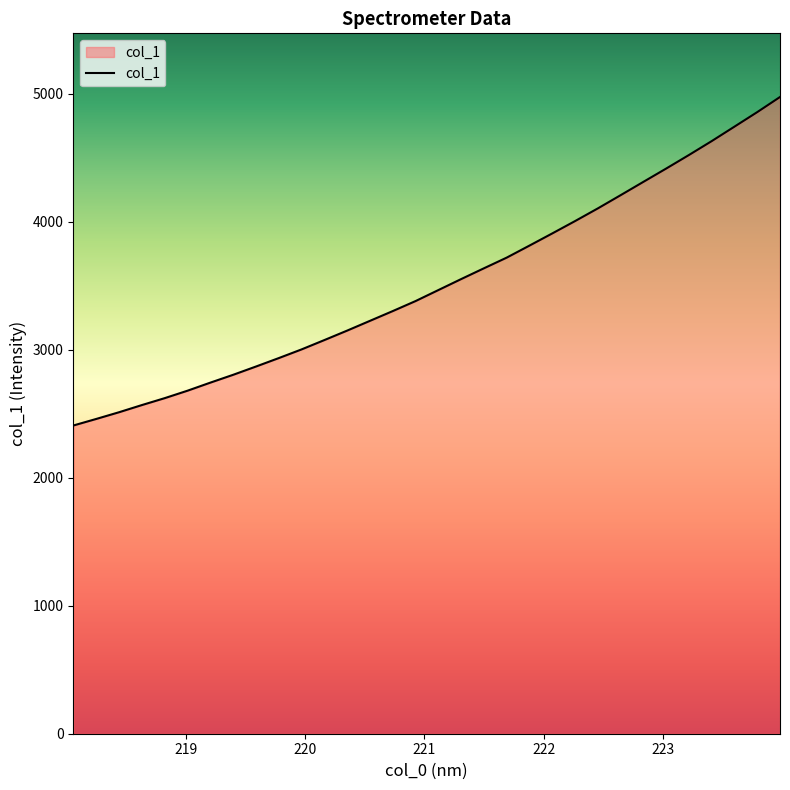

What is the greatest value displayed?

4976.1